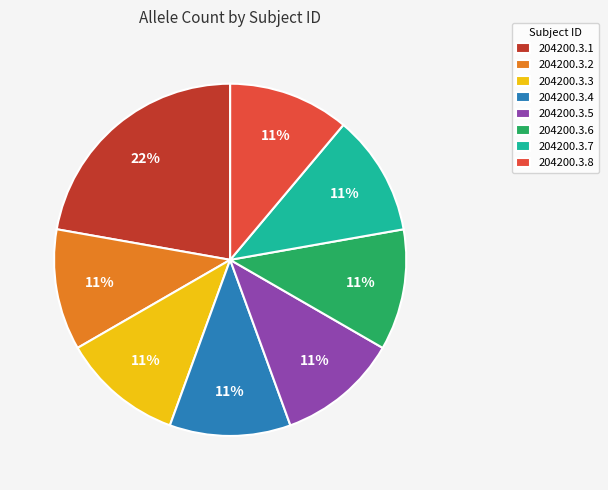

What percentage is the 204200.3.1 slice, to the nearest percent?

22%